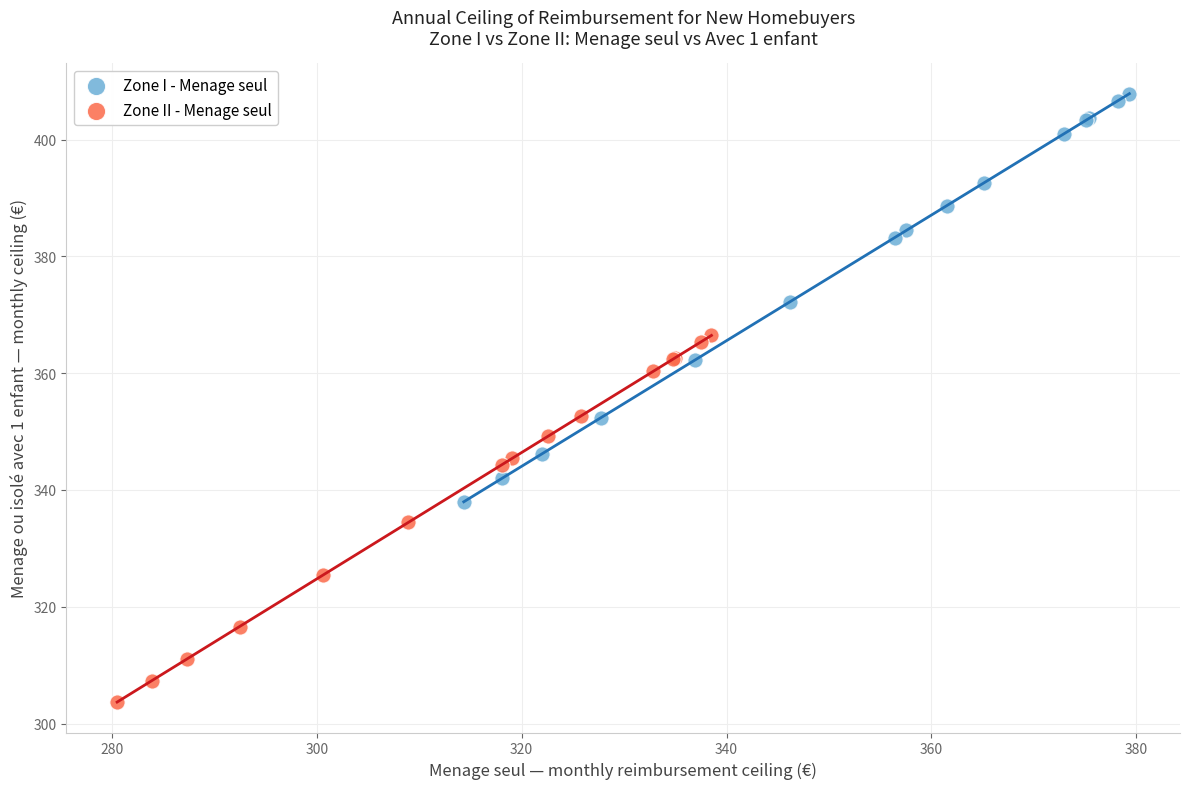

Which series has the largest Y range (max minus min)?

Zone I - Menage seul